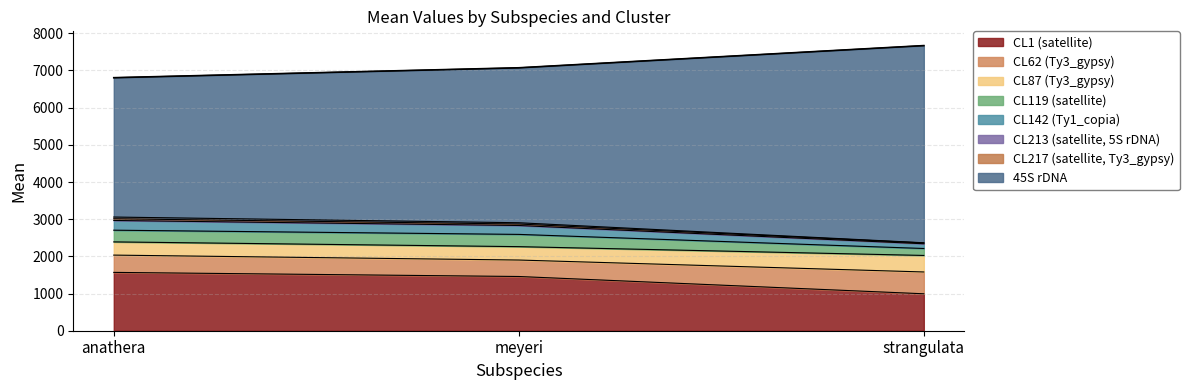

At which label does CL1 (satellite) reach its minimum?

strangulata